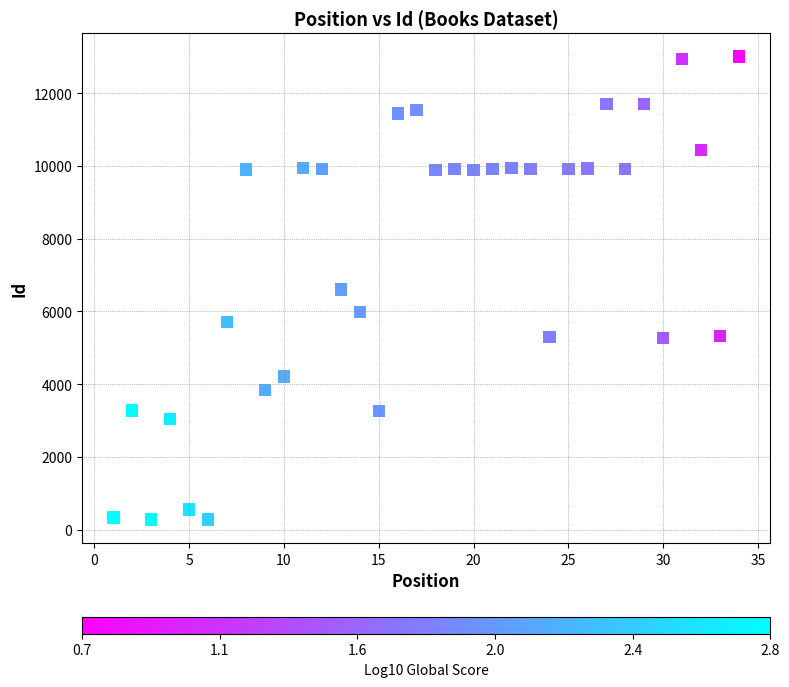

What is the range of X values (max minus min)?

33